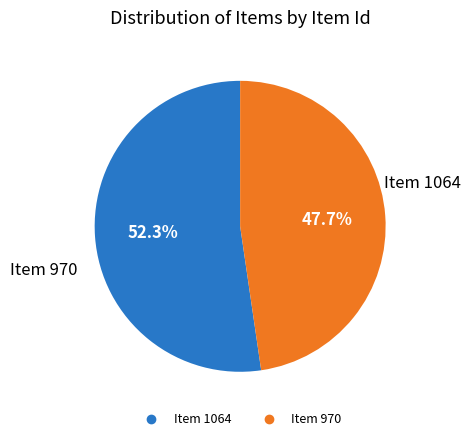

To the nearest percent, what percentage of the pie is Item 970?

48%